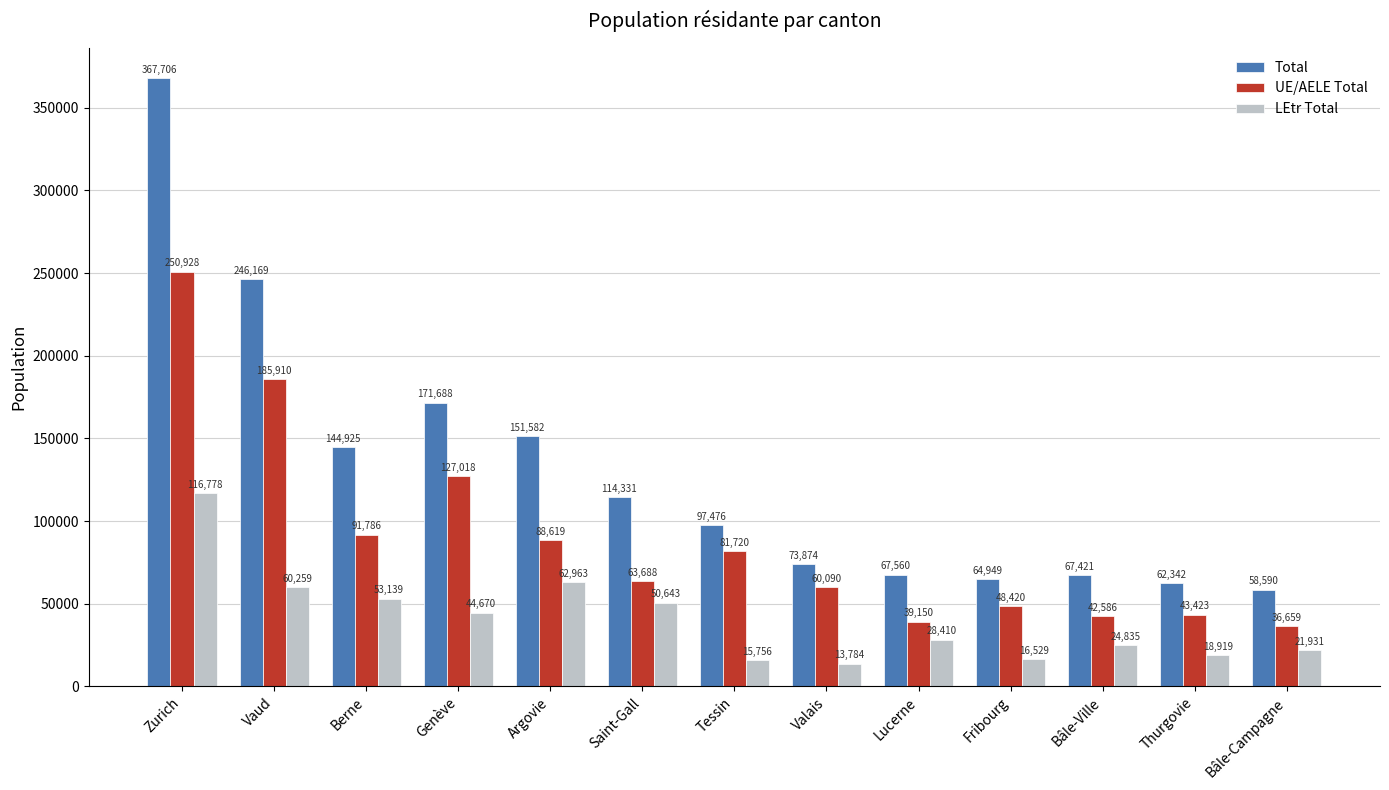

True or false: LEtr Total has a value of 116778 at Zurich.

True